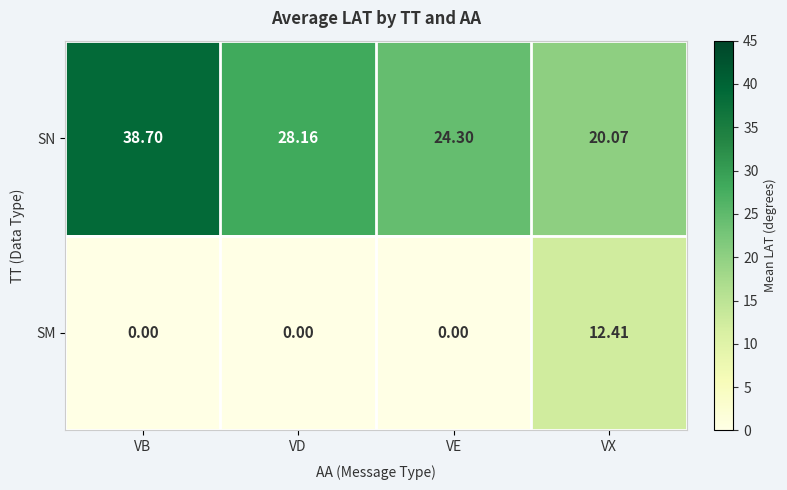

Rank the series by their maximum value, from highest to lowest.

SN, SM